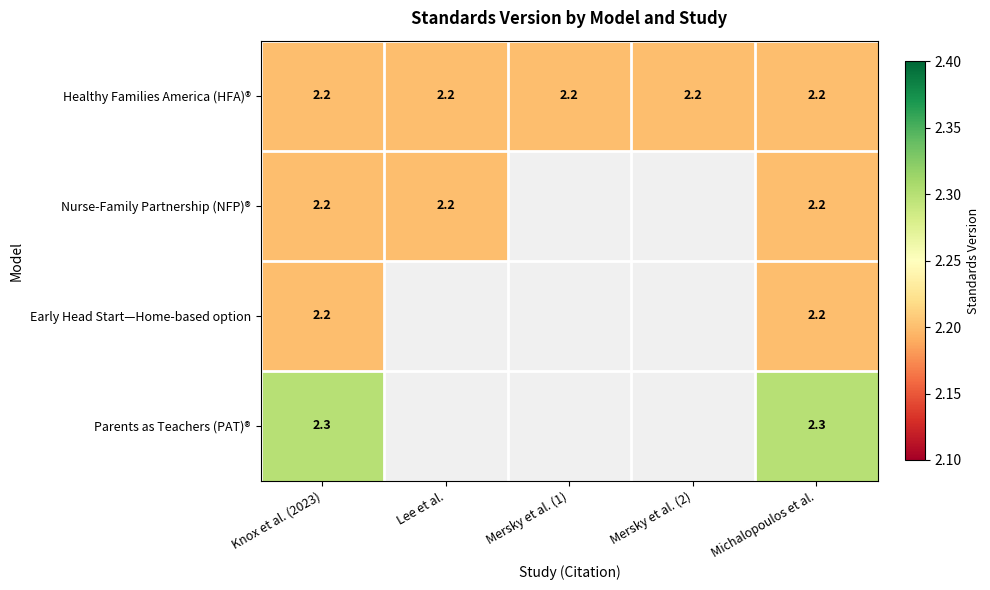

What is the total value across all series at Michalopoulos et al.?

8.9